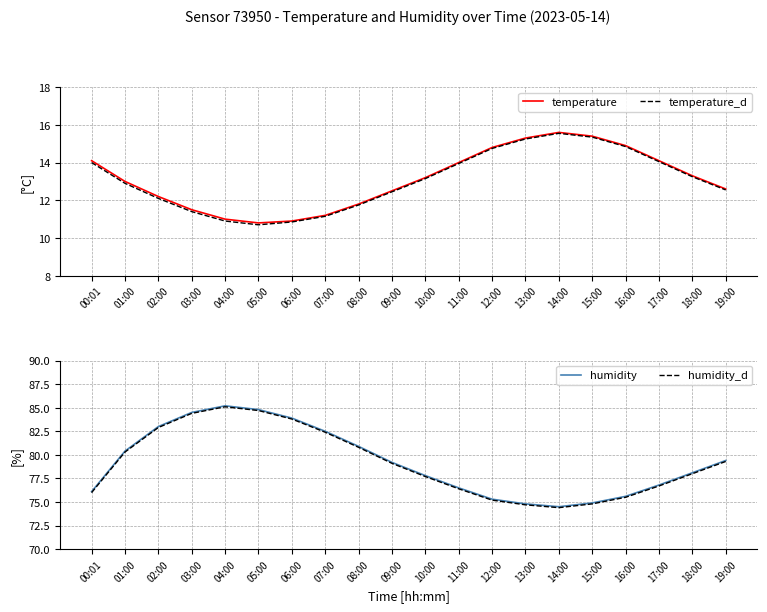

What is the smallest value displayed?

10.7